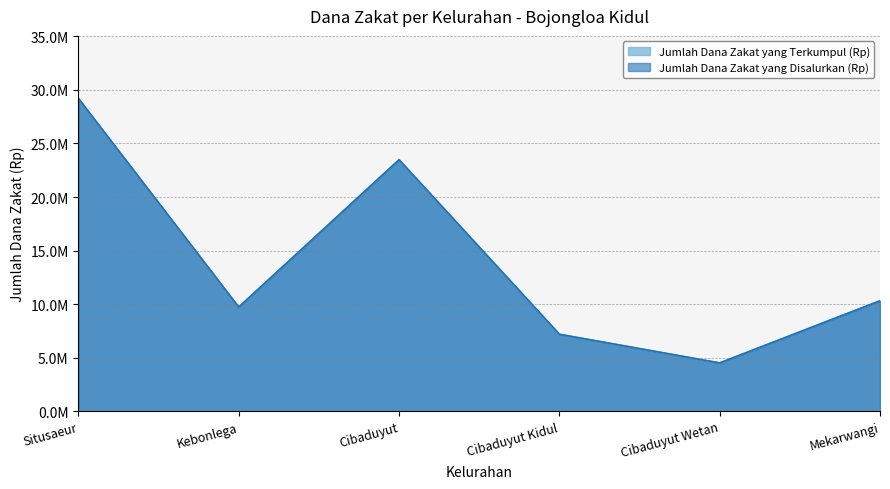

What position from the right is Situsaeur?

6